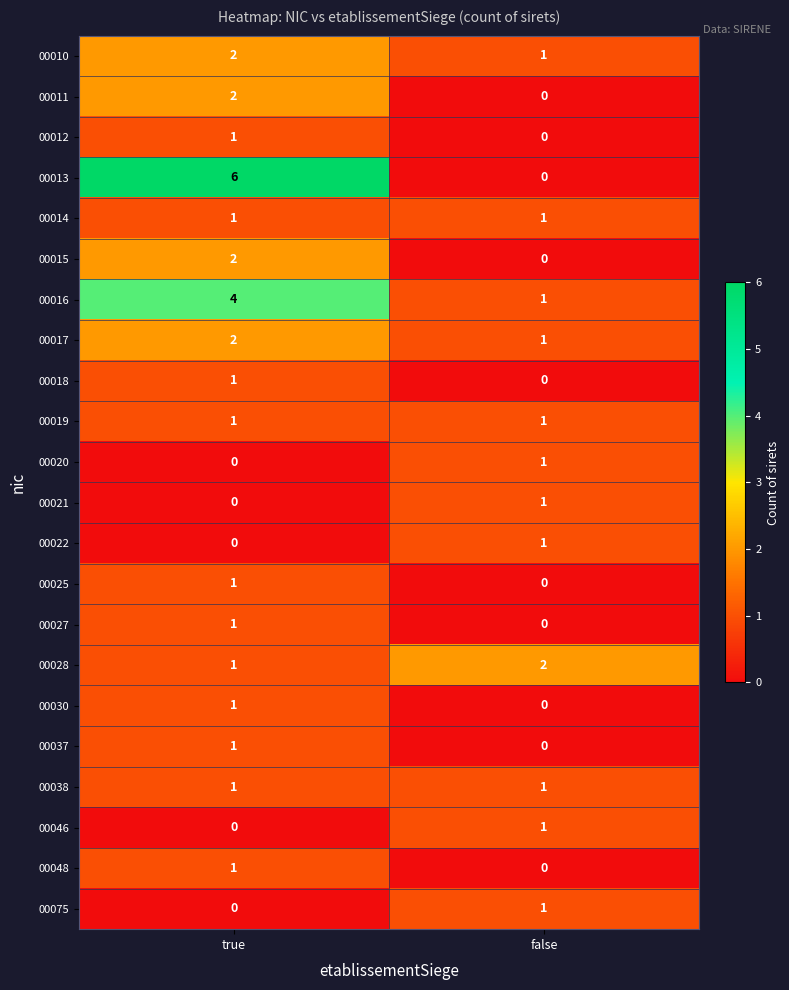

What is the total value across all series at true?

29